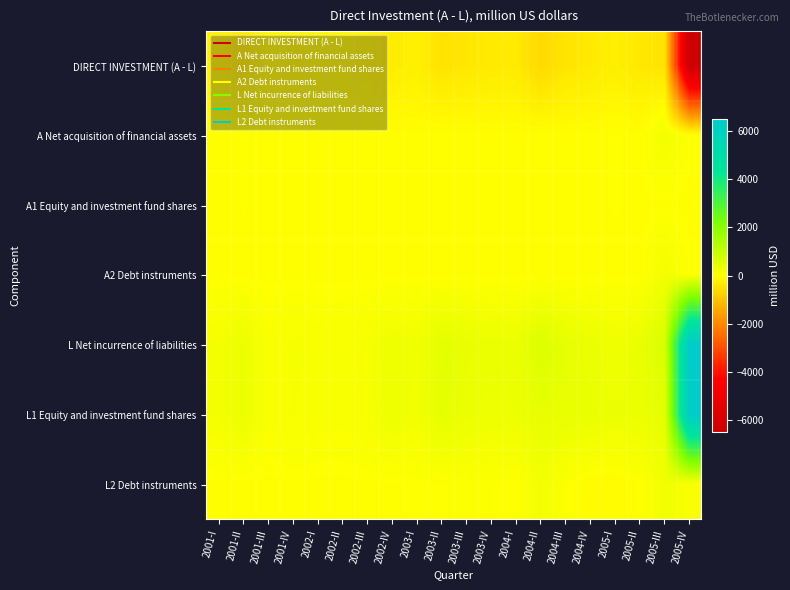

Reading right to left, transcribe all the data shown in this chart.

DIRECT INVESTMENT (A - L): 2005-IV=-6474	2005-III=-447	2005-II=-365	2005-I=-247	2004-IV=-344	2004-III=-420	2004-II=-614	2004-I=-333	2003-IV=-329	2003-III=-390	2003-II=-454	2003-I=-238	2002-IV=-300	2002-III=-156	2002-II=-119	2002-I=-123	2001-IV=-150	2001-III=-96	2001-II=-326	2001-I=-197
A Net acquisition of financial assets: 2005-IV=28	2005-III=228	2005-II=1	2005-I=18	2004-IV=1	2004-III=2	2004-II=0	2004-I=1	2003-IV=1	2003-III=0	2003-II=13	2003-I=-1	2002-IV=-2	2002-III=1	2002-II=-3	2002-I=-1	2001-IV=3	2001-III=3	2001-II=17	2001-I=0
A1 Equity and investment fund shares: 2005-IV=4	2005-III=4	2005-II=1	2005-I=18	2004-IV=1	2004-III=2	2004-II=0	2004-I=1	2003-IV=1	2003-III=0	2003-II=13	2003-I=-1	2002-IV=-2	2002-III=1	2002-II=-3	2002-I=-1	2001-IV=3	2001-III=3	2001-II=17	2001-I=0
A2 Debt instruments: 2005-IV=24	2005-III=224	2005-II=0	2005-I=0	2004-IV=0	2004-III=0	2004-II=0	2004-I=0	2003-IV=0	2003-III=0	2003-II=0	2003-I=0	2002-IV=0	2002-III=0	2002-II=0	2002-I=0	2001-IV=0	2001-III=0	2001-II=0	2001-I=0
L Net incurrence of liabilities: 2005-IV=6502	2005-III=675	2005-II=366	2005-I=265	2004-IV=345	2004-III=422	2004-II=614	2004-I=334	2003-IV=330	2003-III=390	2003-II=467	2003-I=237	2002-IV=298	2002-III=157	2002-II=116	2002-I=122	2001-IV=153	2001-III=99	2001-II=343	2001-I=197
L1 Equity and investment fund shares: 2005-IV=6399	2005-III=434	2005-II=345	2005-I=315	2004-IV=384	2004-III=380	2004-II=412	2004-I=320	2003-IV=287	2003-III=344	2003-II=430	2003-I=218	2002-IV=288	2002-III=149	2002-II=116	2002-I=120	2001-IV=142	2001-III=98	2001-II=343	2001-I=196
L2 Debt instruments: 2005-IV=103	2005-III=241	2005-II=21	2005-I=-50	2004-IV=-39	2004-III=42	2004-II=202	2004-I=14	2003-IV=43	2003-III=46	2003-II=37	2003-I=19	2002-IV=10	2002-III=8	2002-II=0	2002-I=2	2001-IV=11	2001-III=1	2001-II=0	2001-I=1